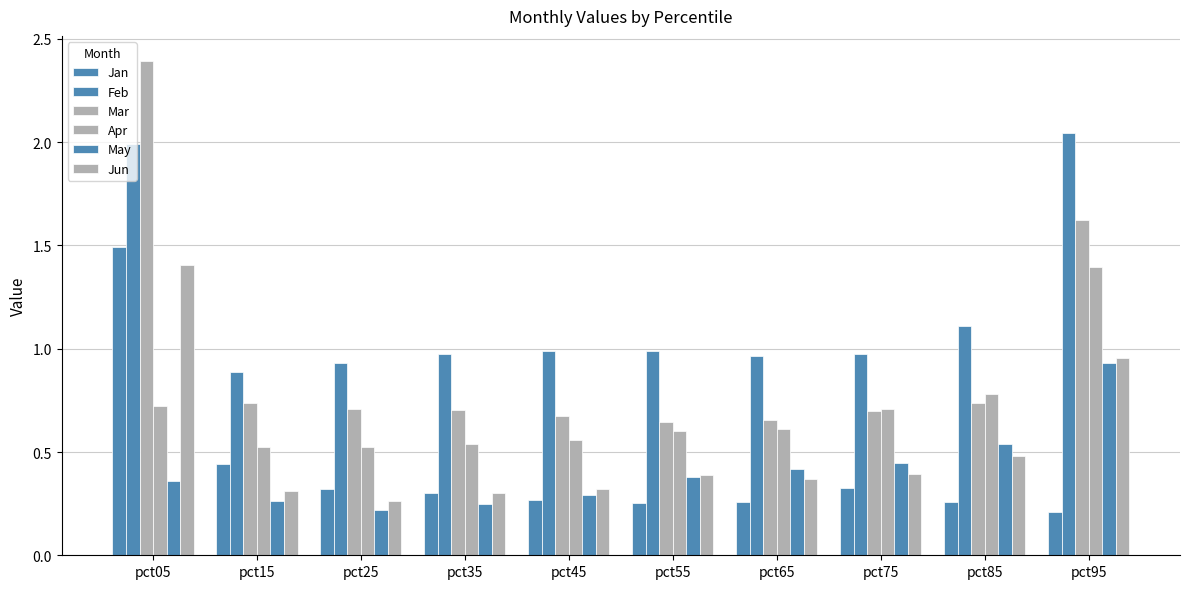

Is it true that Mar equals 1.0 at pct55?

False